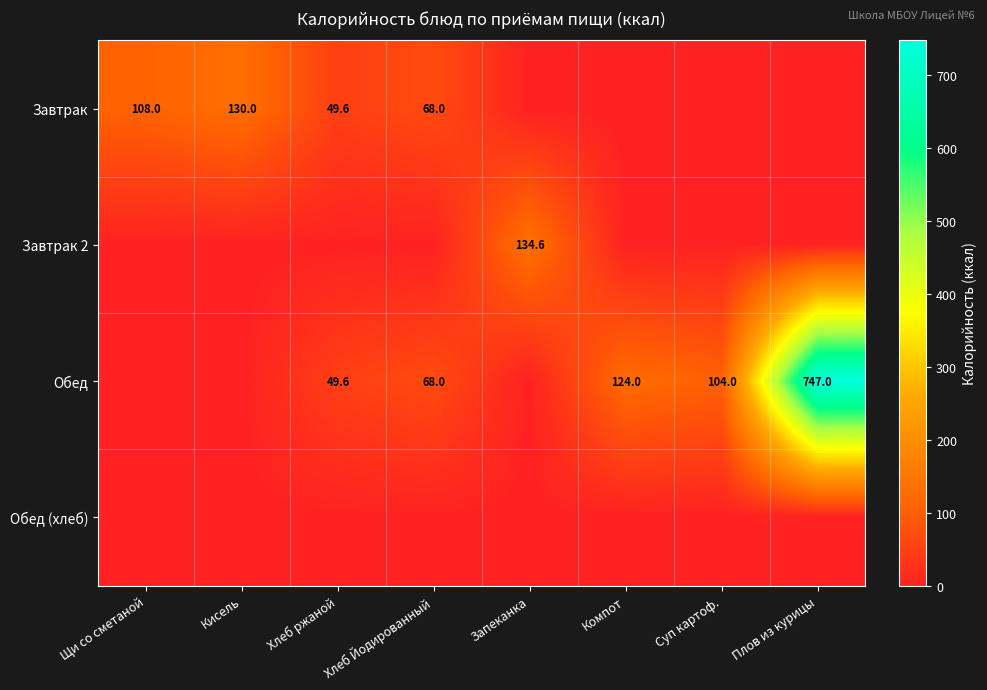

What is the difference between the Обед values at Компот and Плов из курицы?

623.0